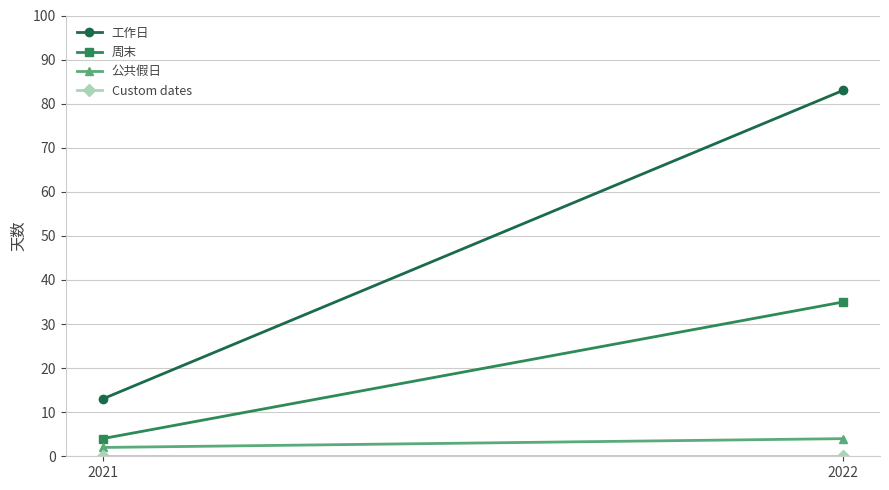

How many series are shown in this chart?

4